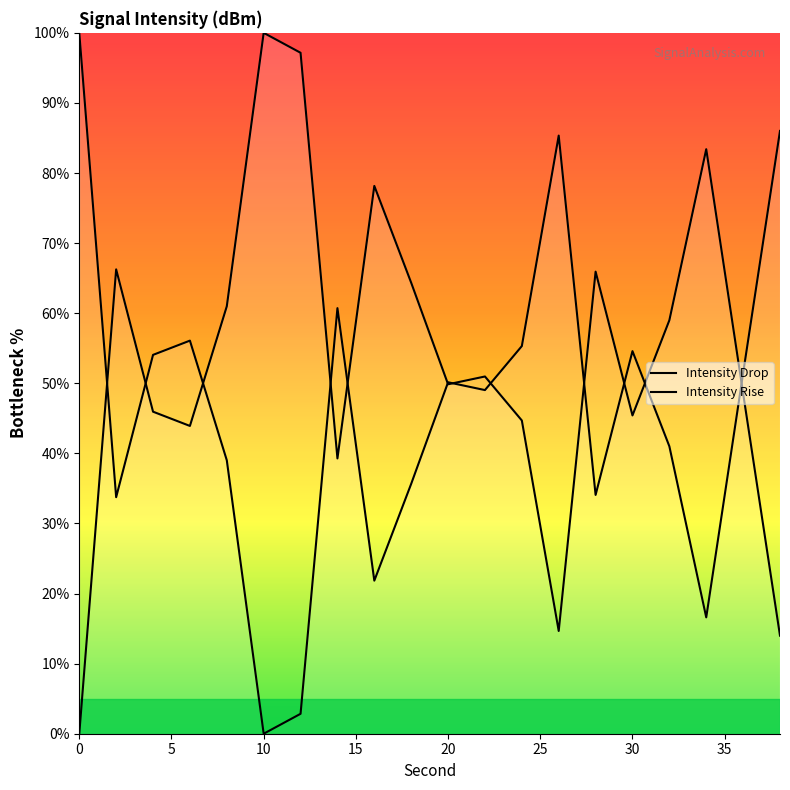

Rank the categories by value from highest to lowest.

0, 38, 26, 14, 6, 24, 30, 4, 36, 20, 22, 32, 8, 18, 28, 2, 16, 34, 12, 10